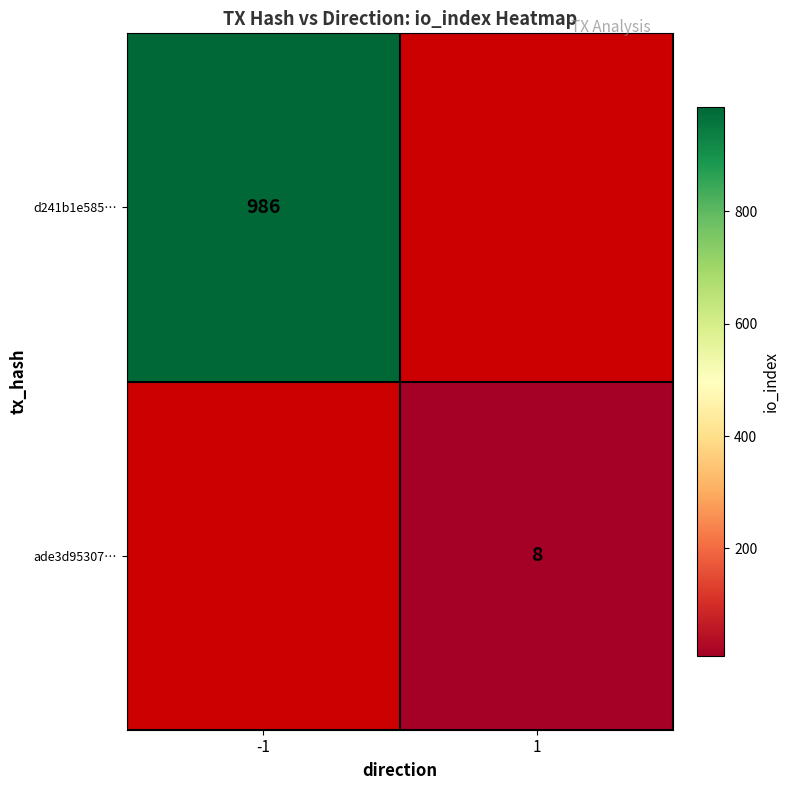

How many categories are shown in the chart?

2